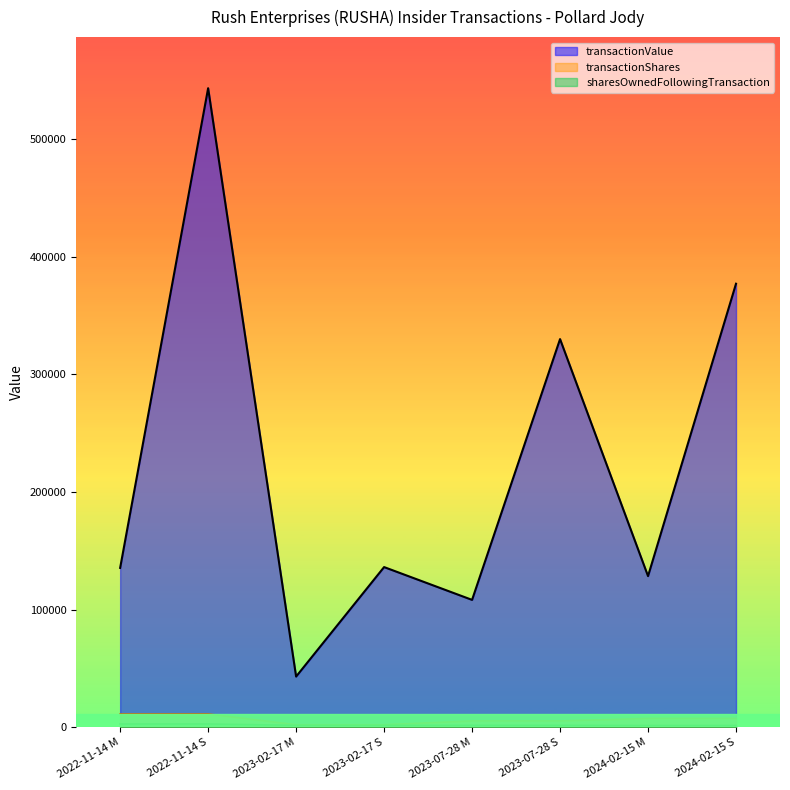

What is the total value across all series at 2022-11-14 S?

557229